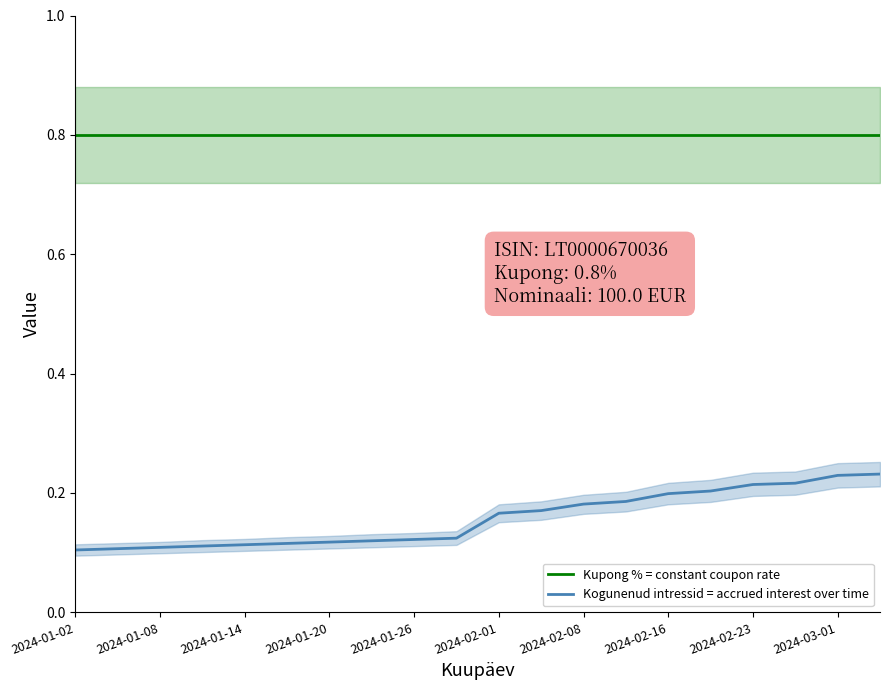

True or false: Kupong % = constant coupon rate and Kogunenud intressid = accrued interest over time intersect in this chart.

False